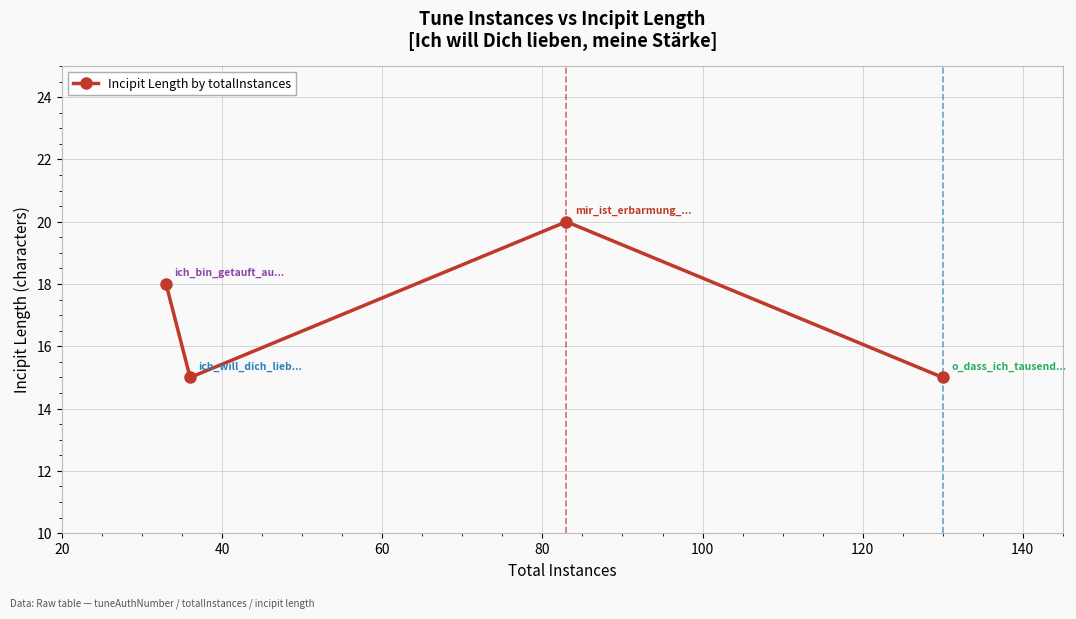

Reading left to right, list all the values displayed in this chart.

18	15	20	15